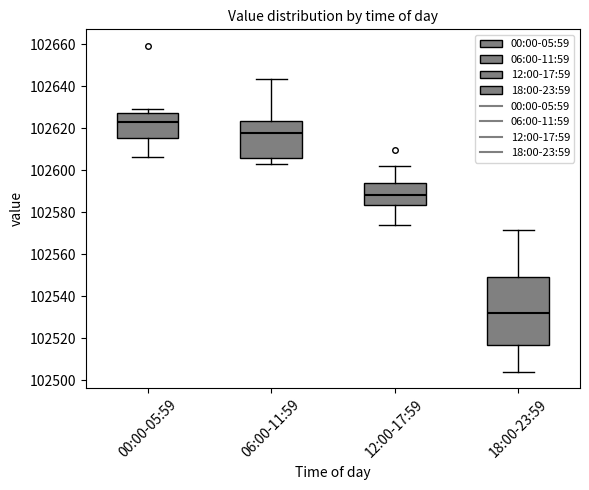

Reading left to right, transcribe this box plot: for each box, give where its median line is, the range the box spans, and where its two whiskers end, as read against the y-axis. The values are not printed on the chart, so give them approximately, as read against the axis.

00:00-05:59: median 102622, box 102616 to 102628, whiskers 102606 to 102630
06:00-11:59: median 102618, box 102606 to 102624, whiskers 102604 to 102644
12:00-17:59: median 102588, box 102584 to 102594, whiskers 102574 to 102602
18:00-23:59: median 102532, box 102516 to 102550, whiskers 102504 to 102572